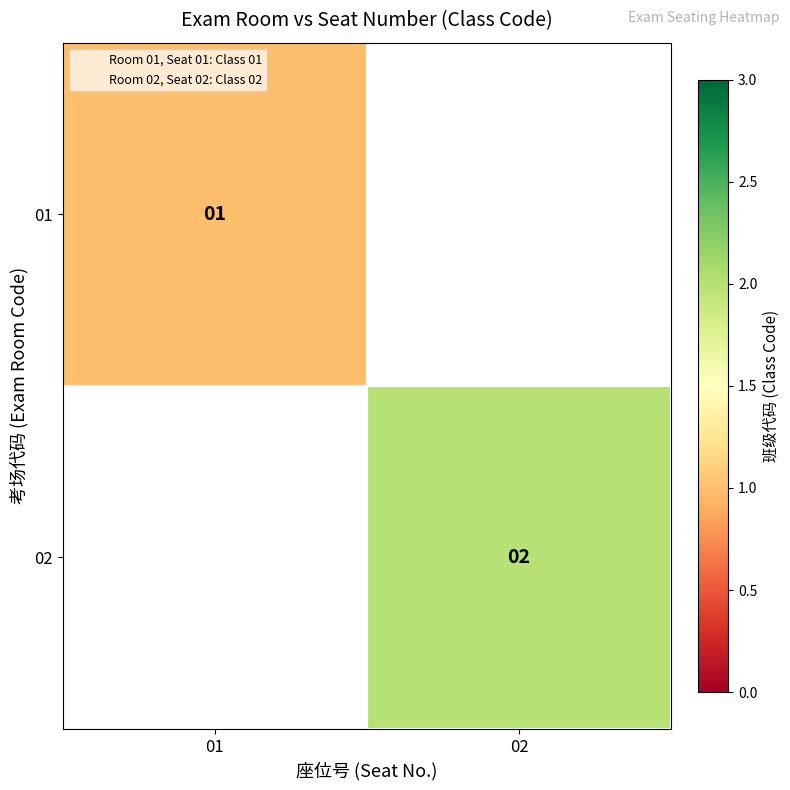

Which label corresponds to the largest value in the chart?

02